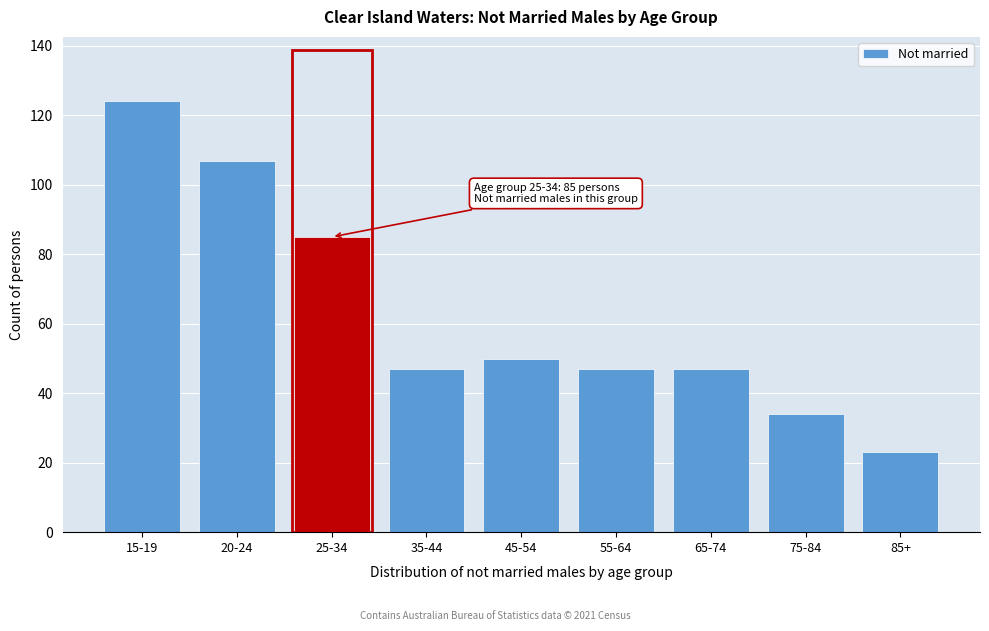

Reading left to right, extract all data points from this chart.

15-19=124	20-24=107	25-34=85	35-44=47	45-54=50	55-64=47	65-74=47	75-84=34	85+=23